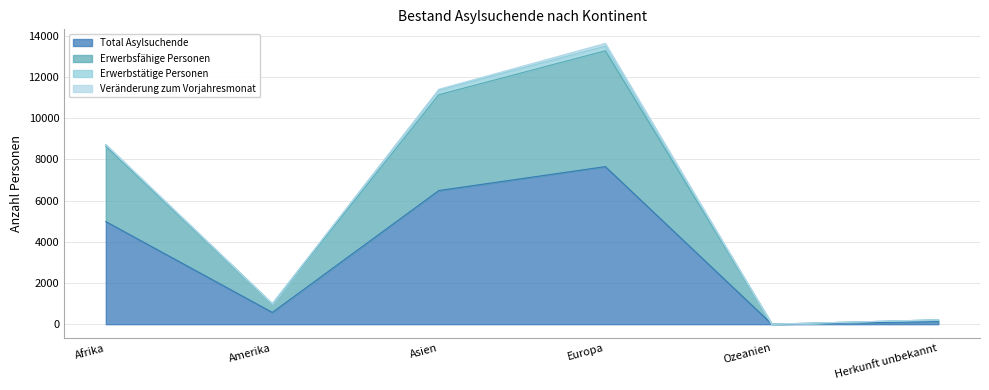

Is the value of Total Asylsuchende at Ozeanien greater than the value of Erwerbsfähige Personen at Amerika?

No